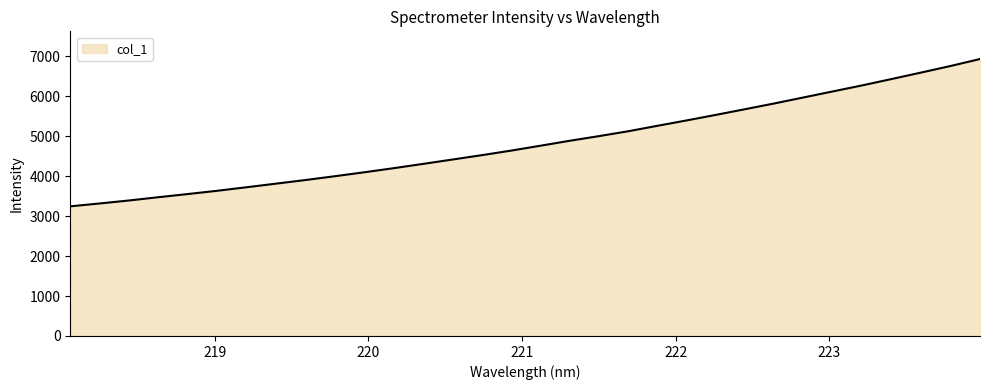

What is the difference between the maximum and second lowest values?

3614.0